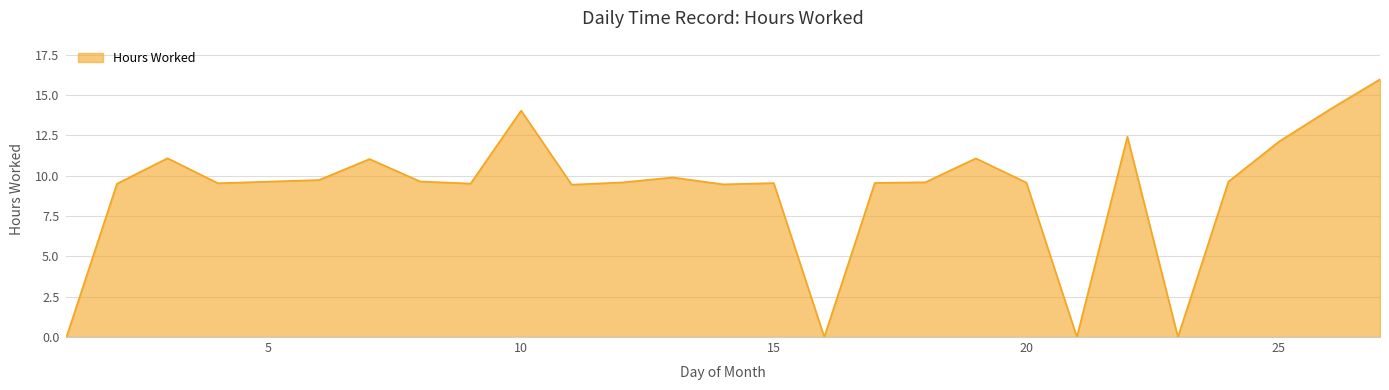

How many lines are shown in the chart?

1